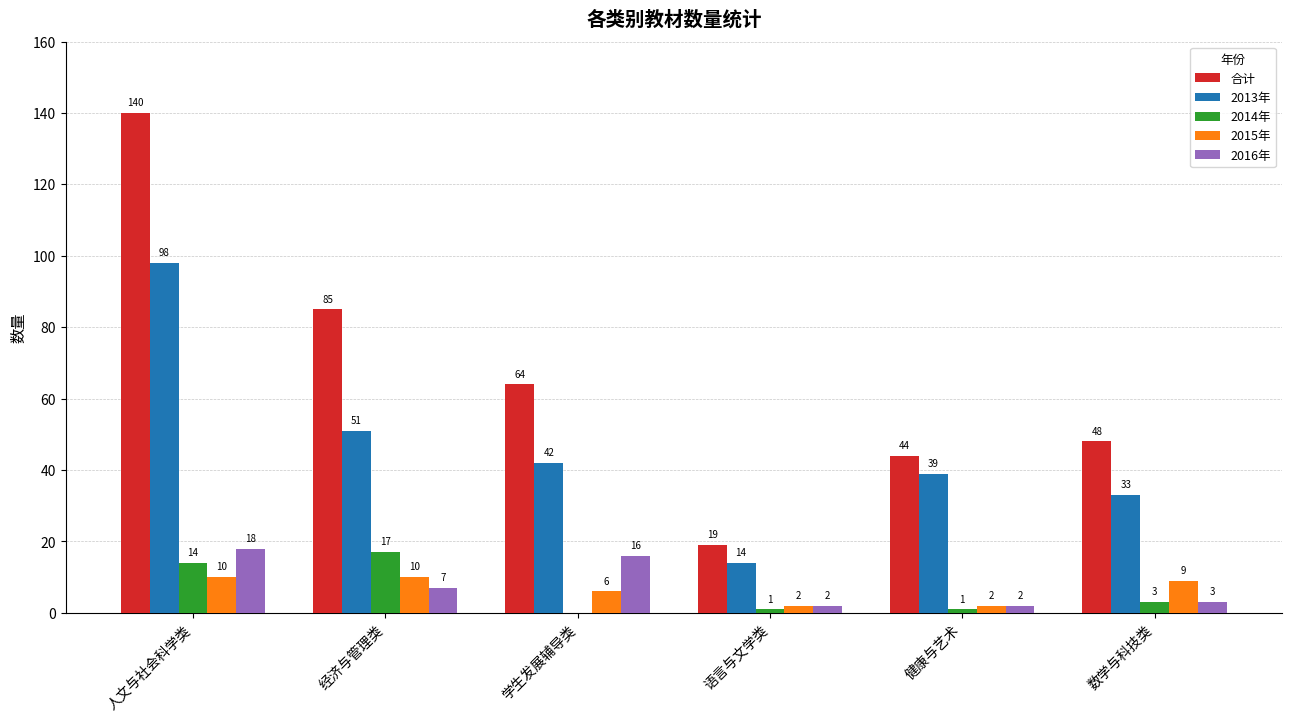

What are all the series names shown in the legend?

合计, 2013年, 2014年, 2015年, 2016年